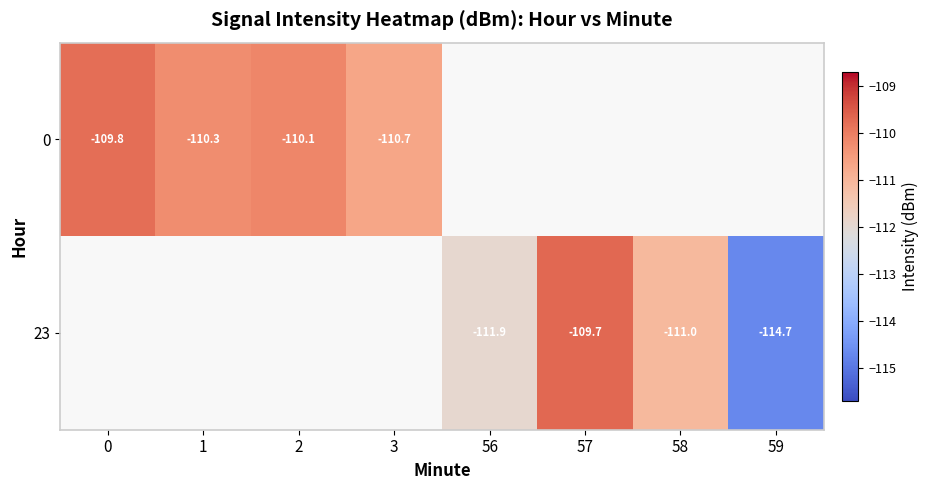

Where is 0 nearest to the value -110?

2